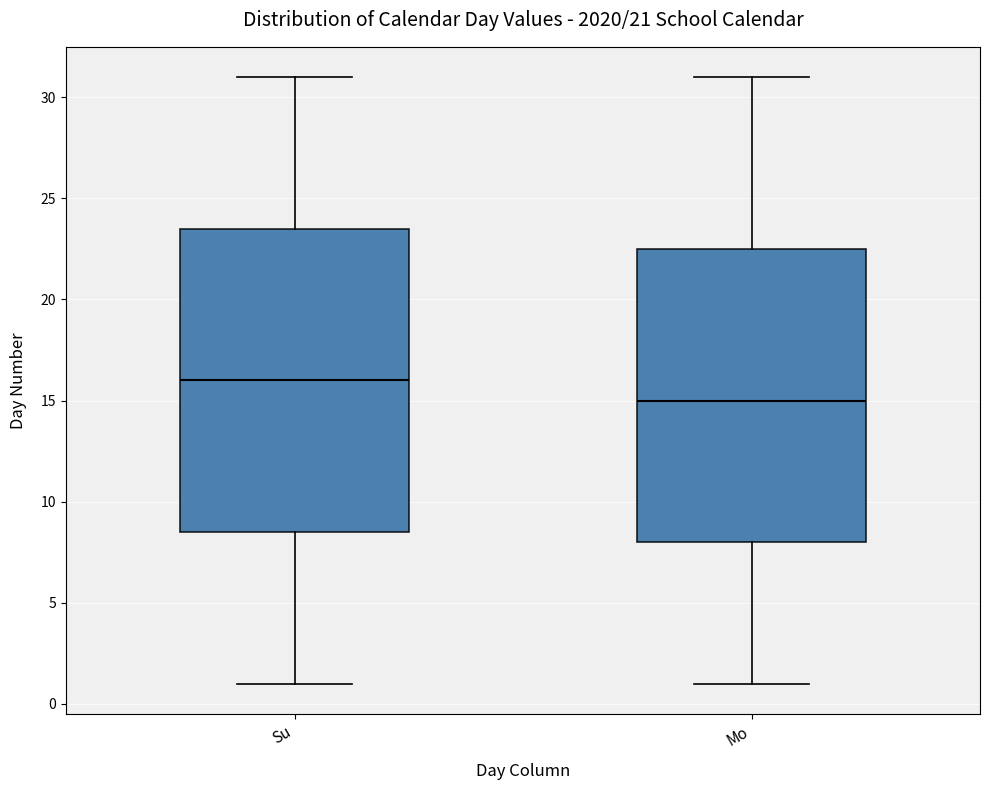

Comparing the boxes themselves (not the whiskers), which one is the tallest?

Su